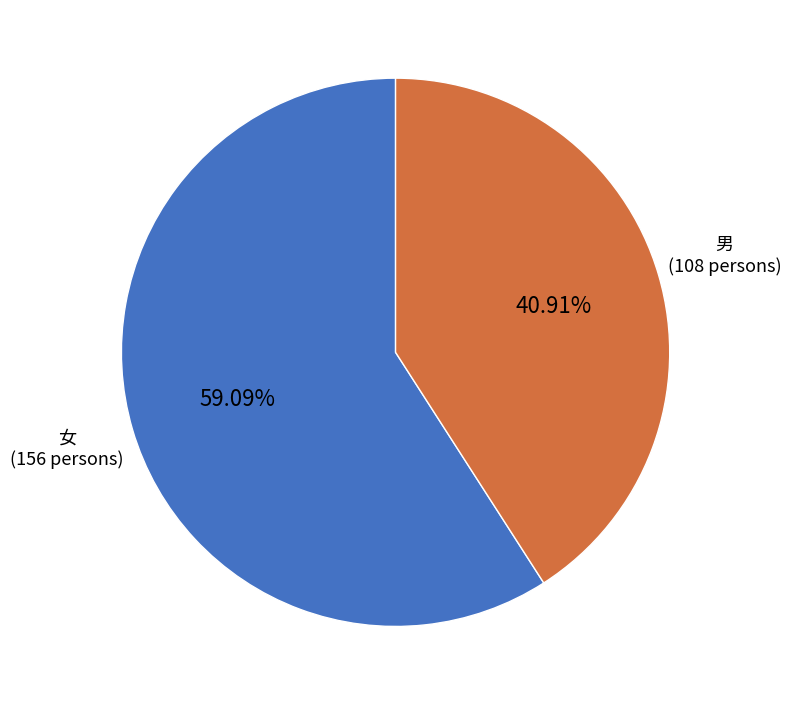

Is there any slice that represents more than half of the pie?

Yes